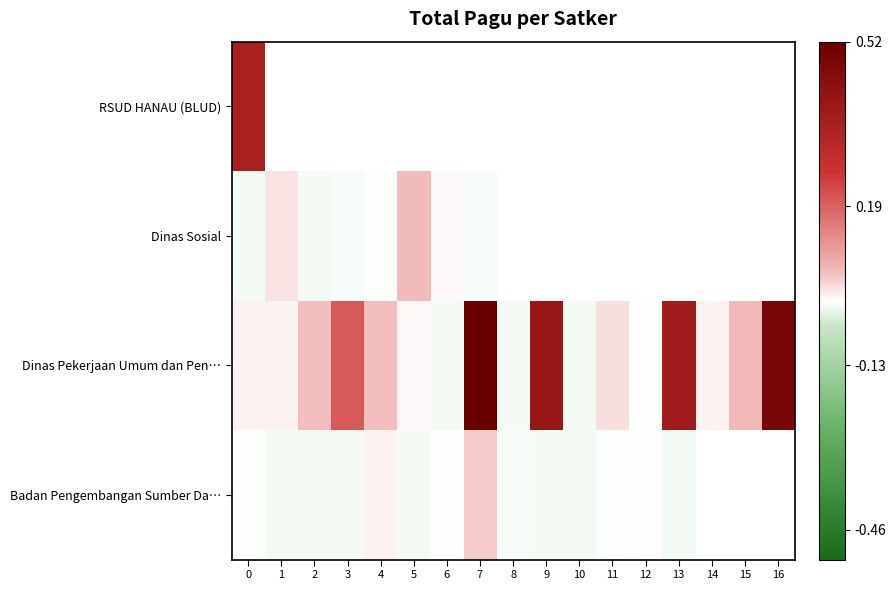

How many series are shown in this chart?

4